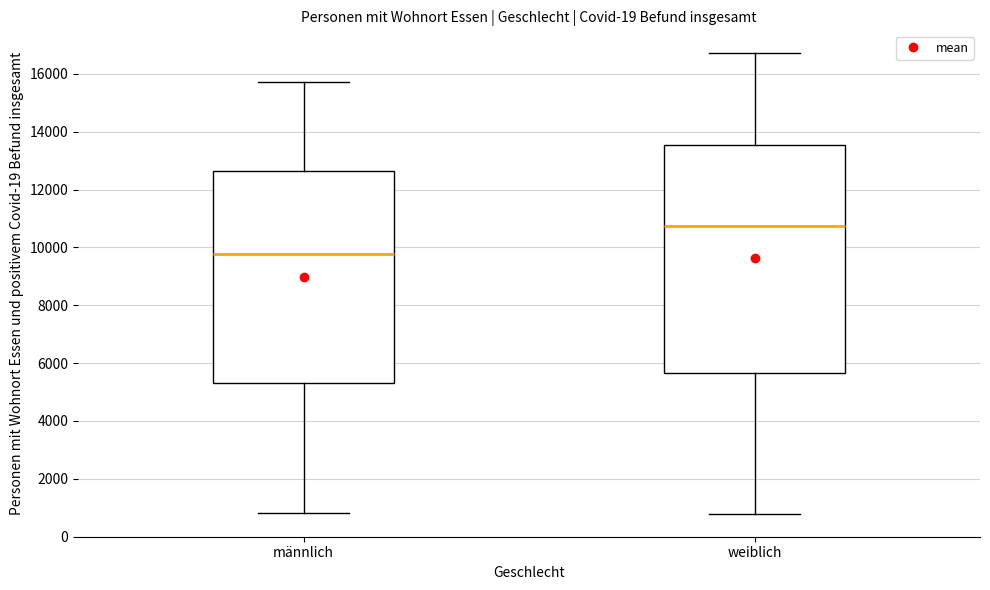

Which box has the lowest median line?

männlich